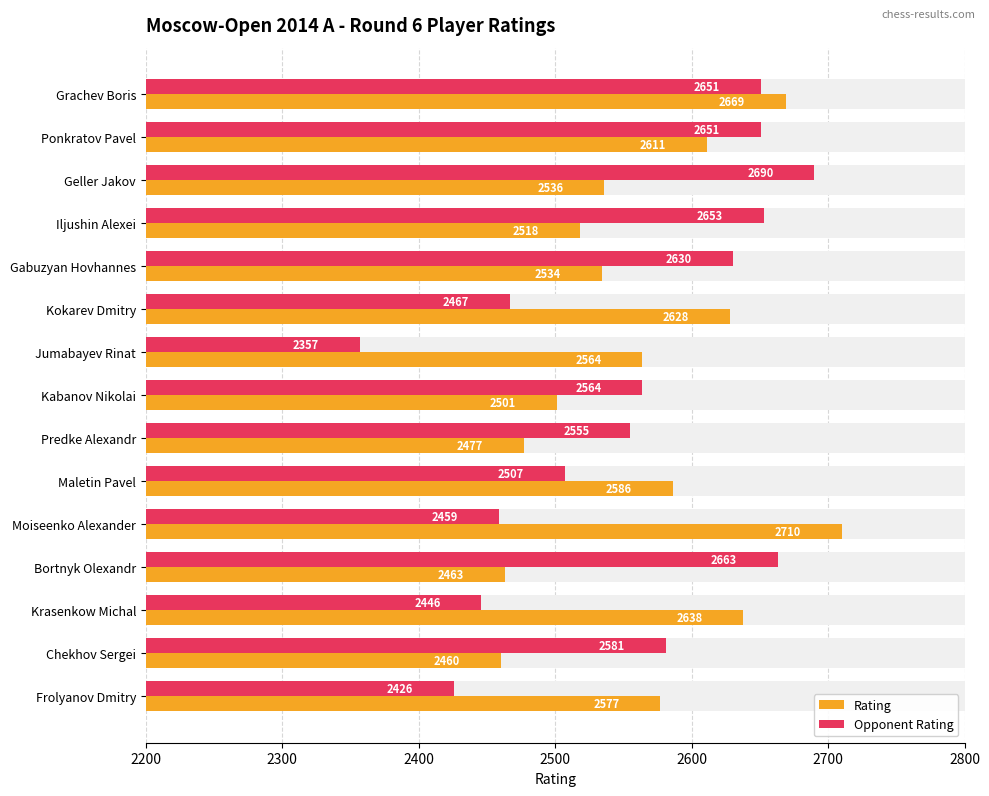

How many data points does each series have?

15